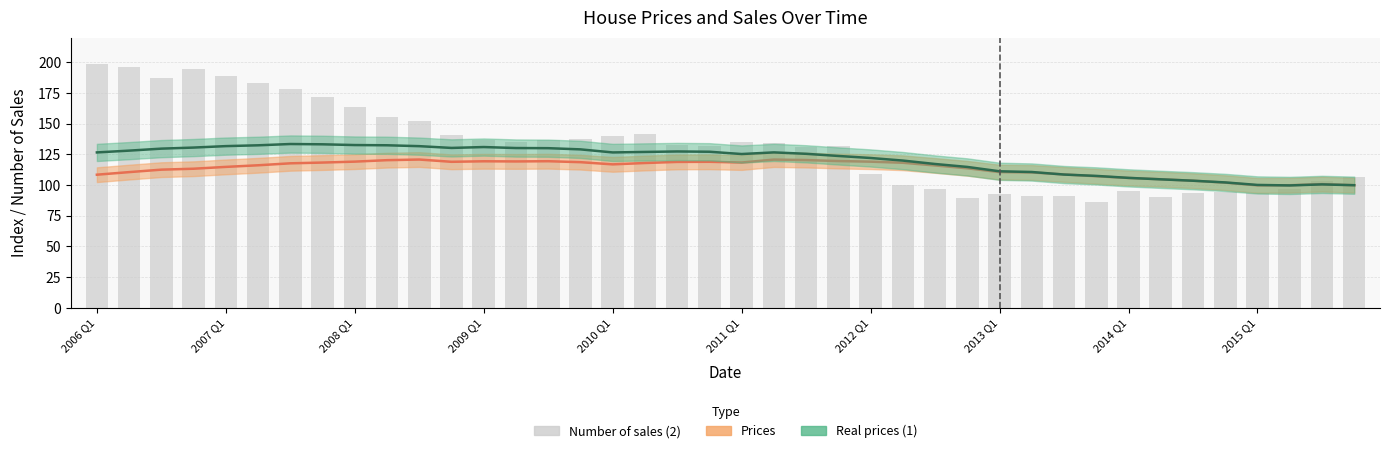

Which series has the largest total across all categories?

Number of sales (2)